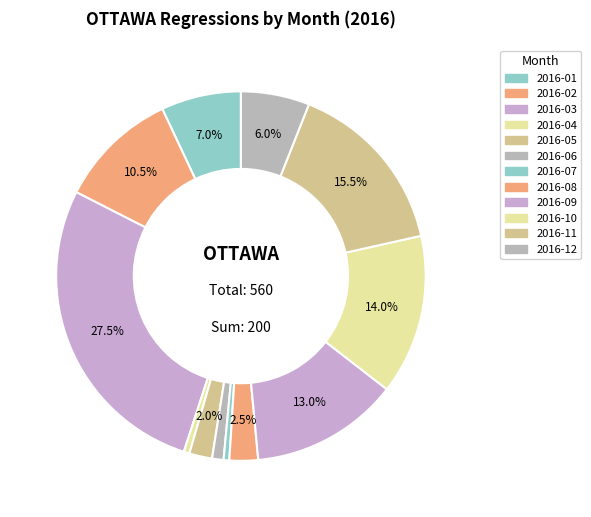

Does 2016-03 represent more than half of the total?

No